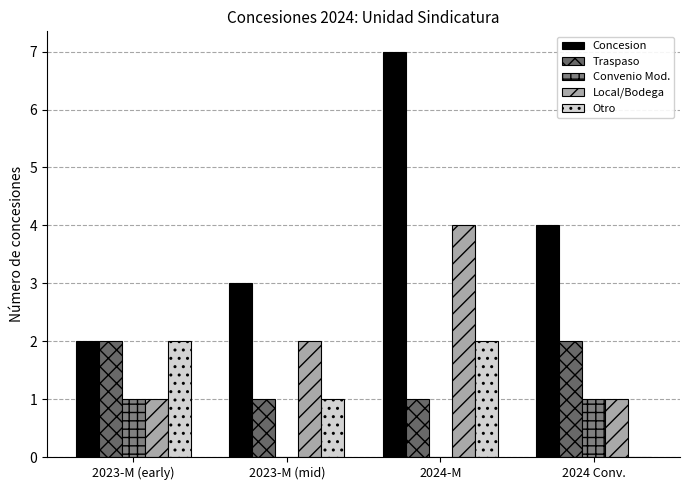

List the labels in order of Local/Bodega value, largest first.

2024-M, 2023-M (mid), 2023-M (early), 2024 Conv.